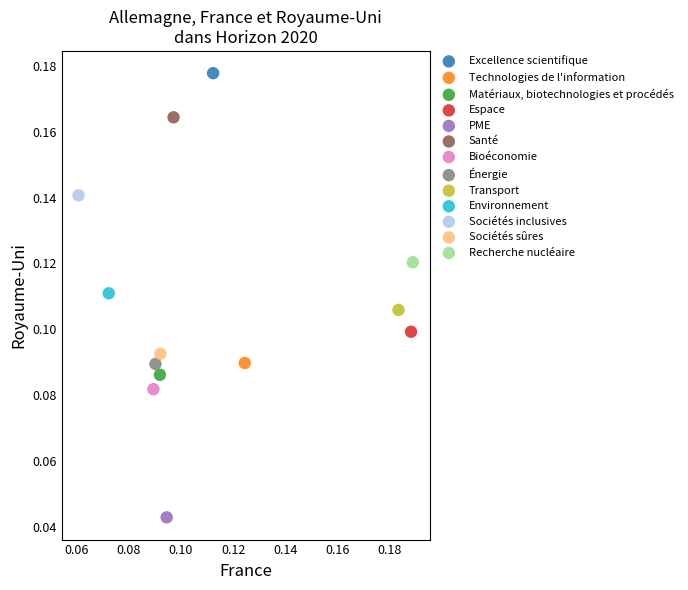

Which series reaches the maximum Y coordinate?

Excellence scientifique